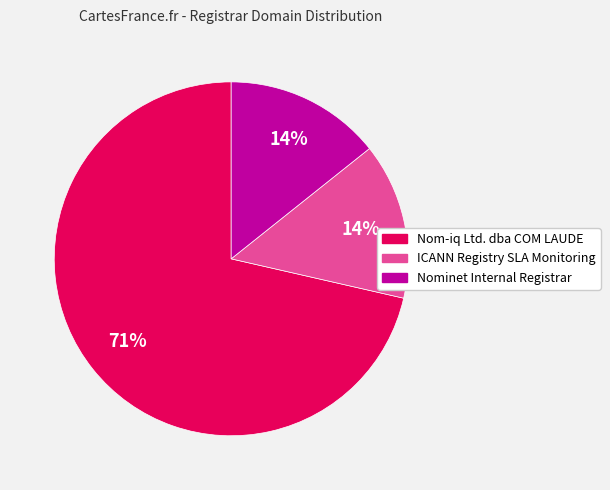

How many slices are in this pie chart?

3